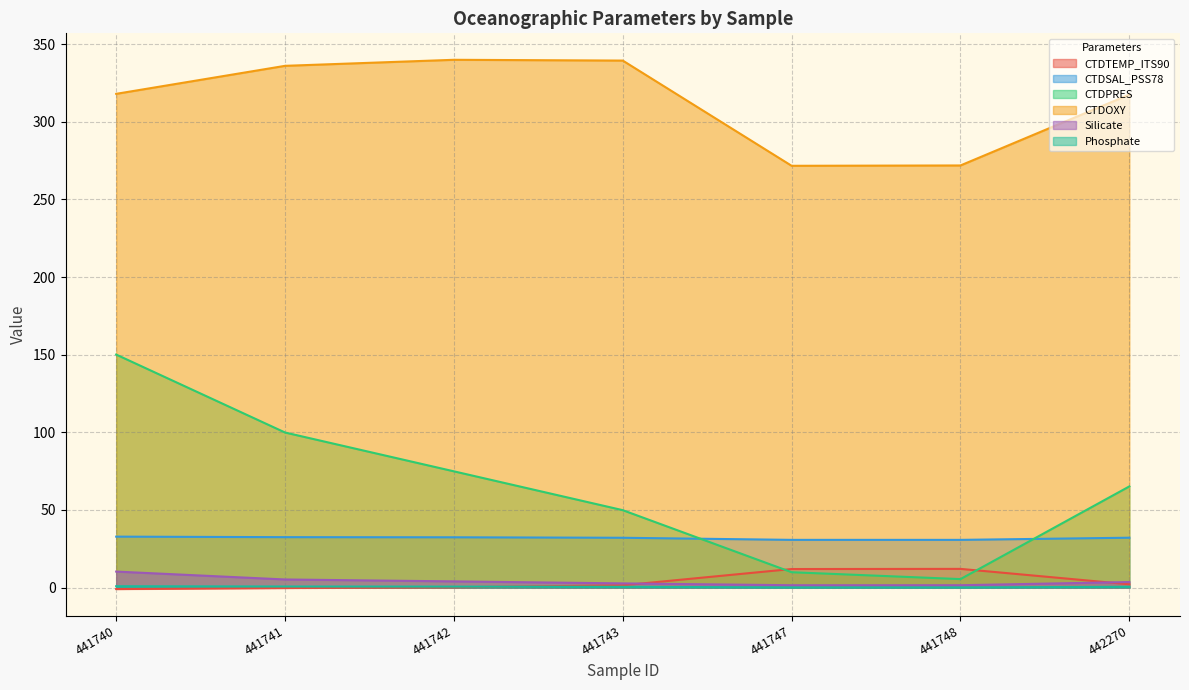

What is the highest value of the CTDOXY series?

340.0